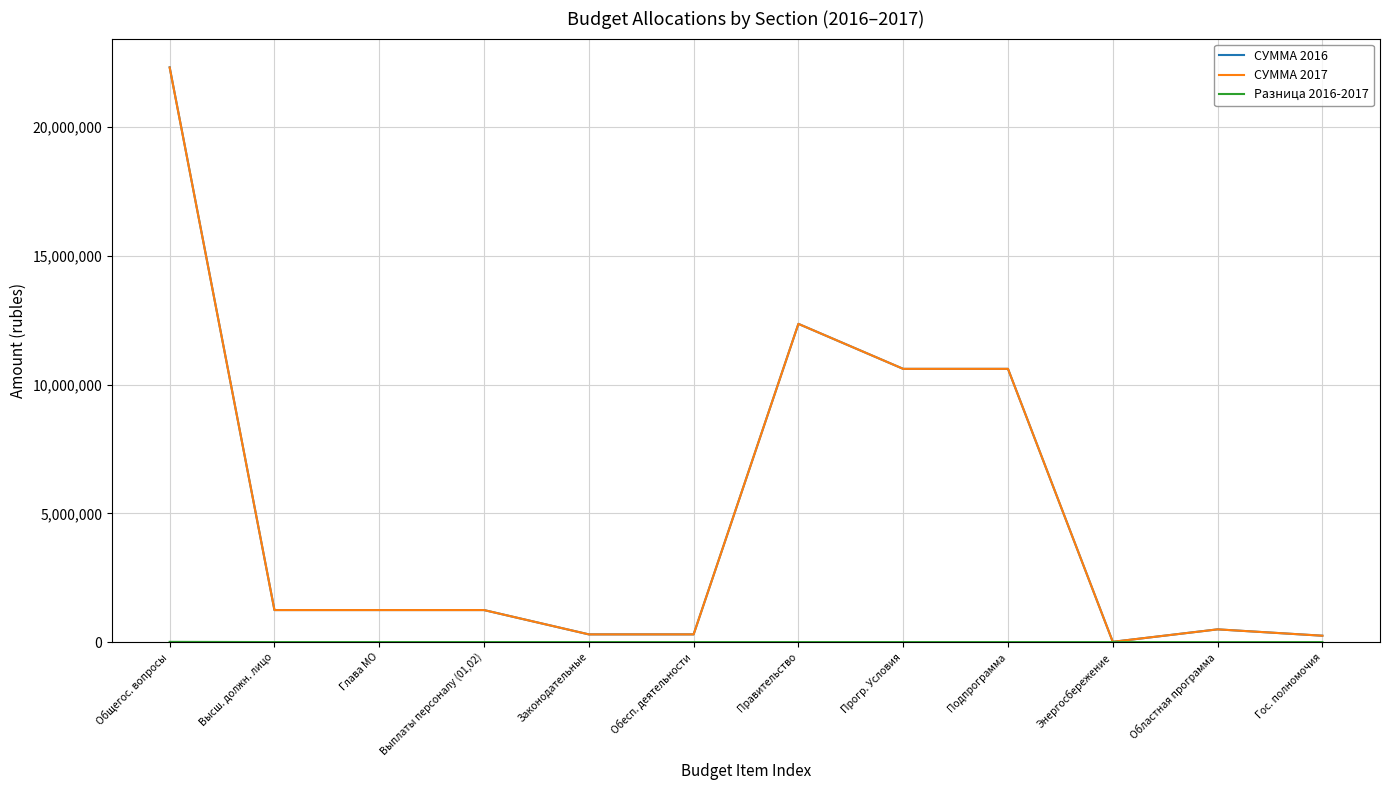

Which category has the highest value in the СУММА 2016 series?

Общегос. вопросы